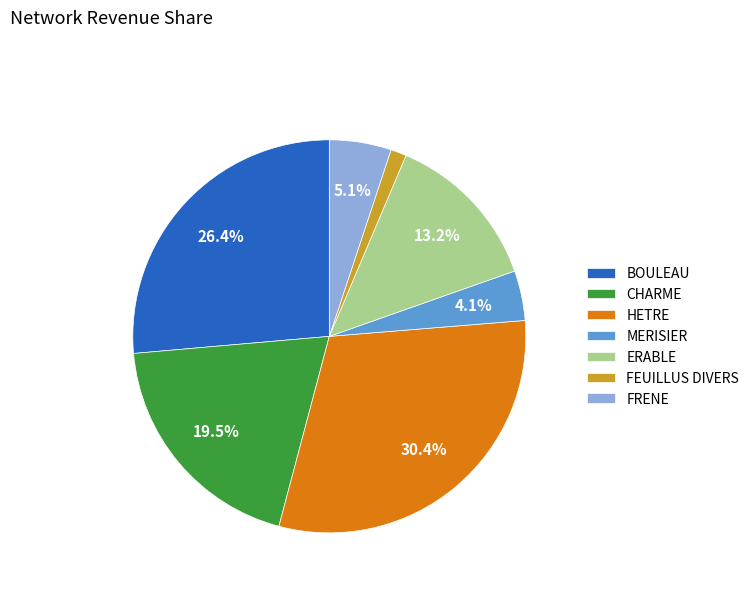

Which has a higher value, CHARME or MERISIER?

CHARME